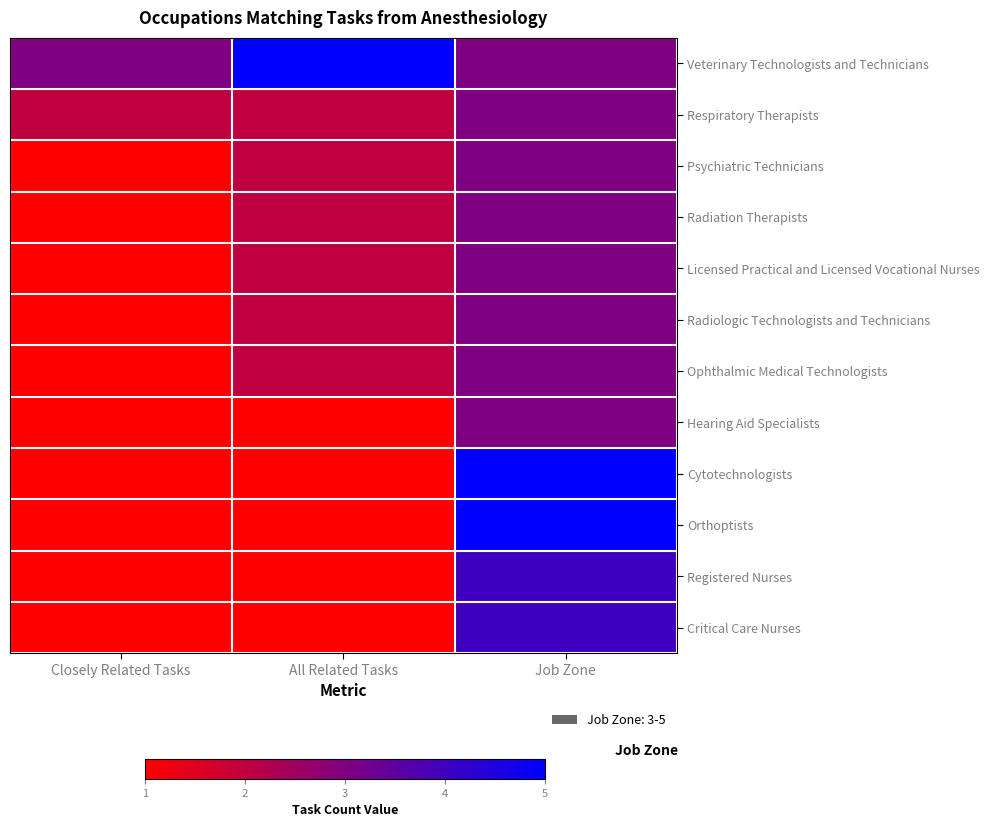

Which series has the largest total across all categories?

Veterinary Technologists and Technicians